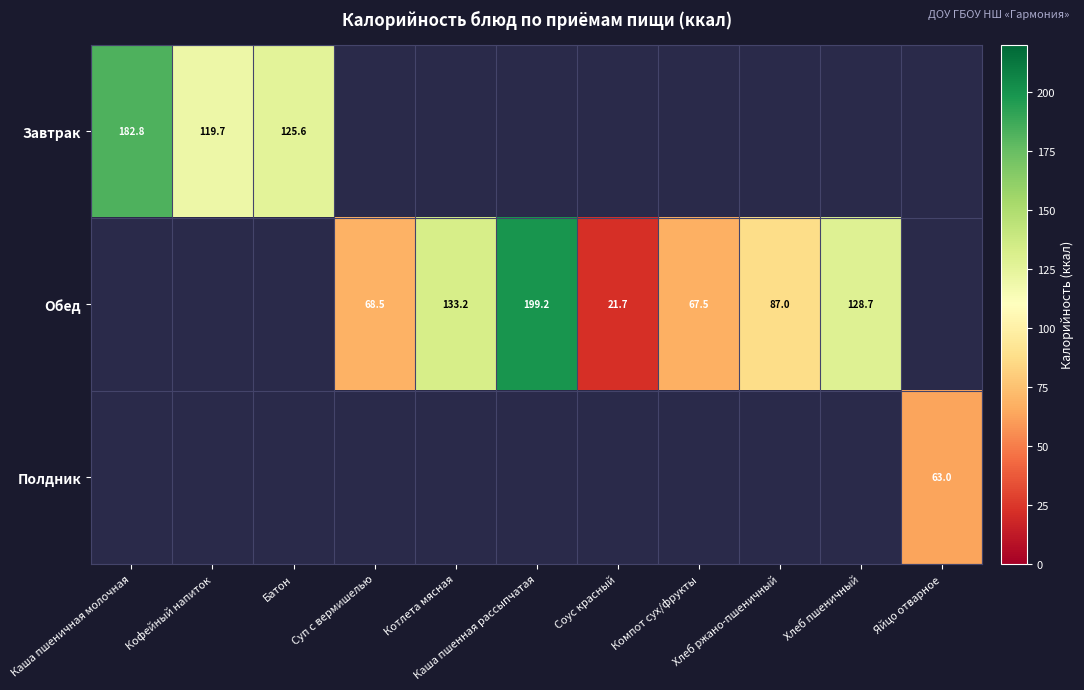

How many values in Полдник are above zero?

1